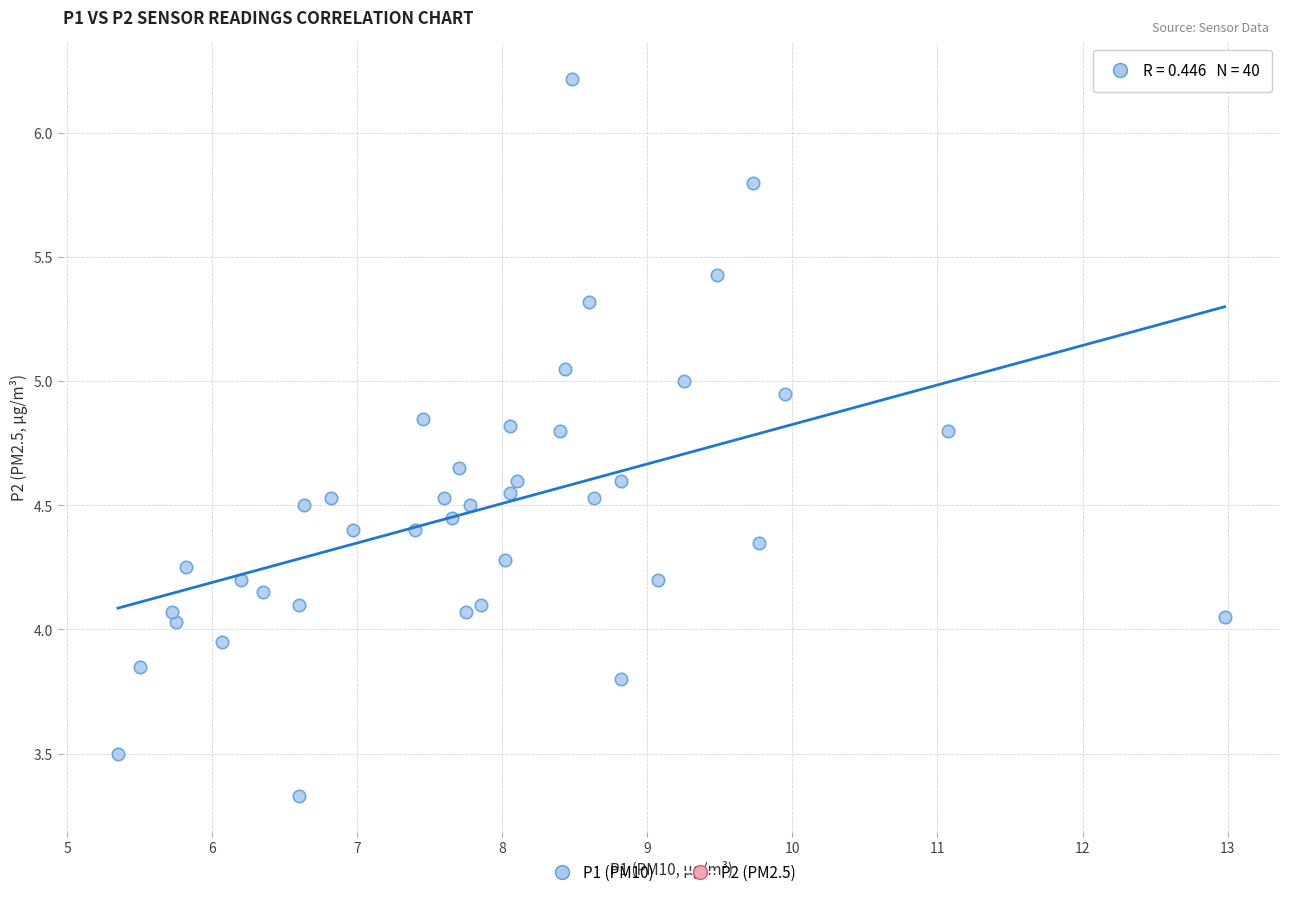

What is the range of X values (max minus min)?

7.6